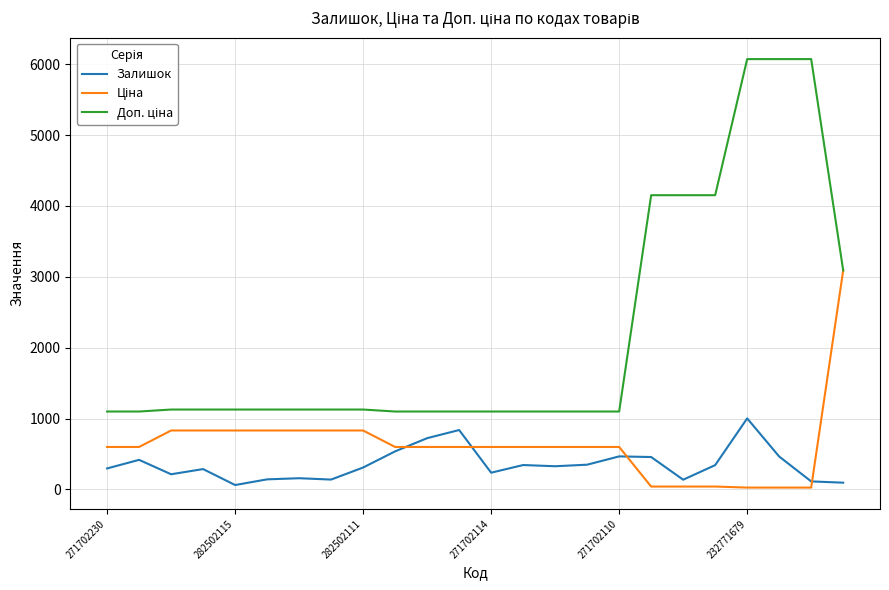

What is the maximum value shown in the chart?

6072.0